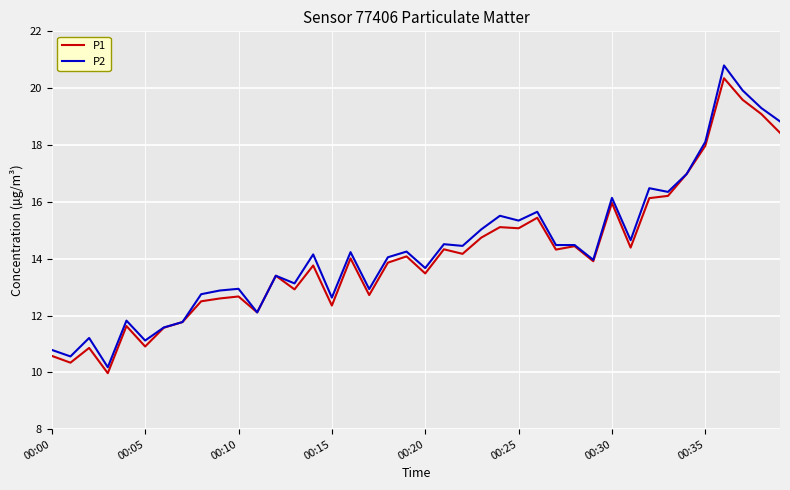

Which series has the widest spread of values?

P2